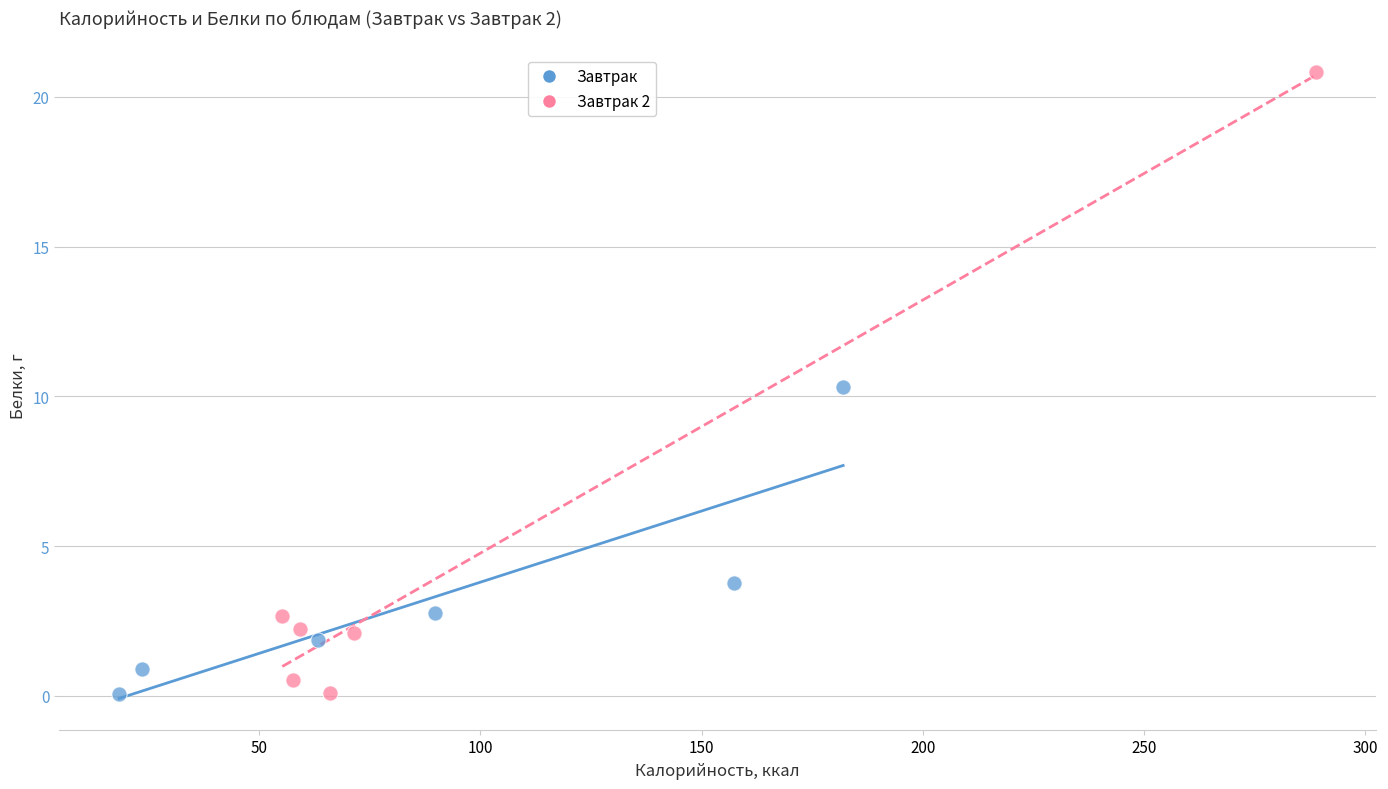

Which series has the widest spread of Y values?

Завтрак 2